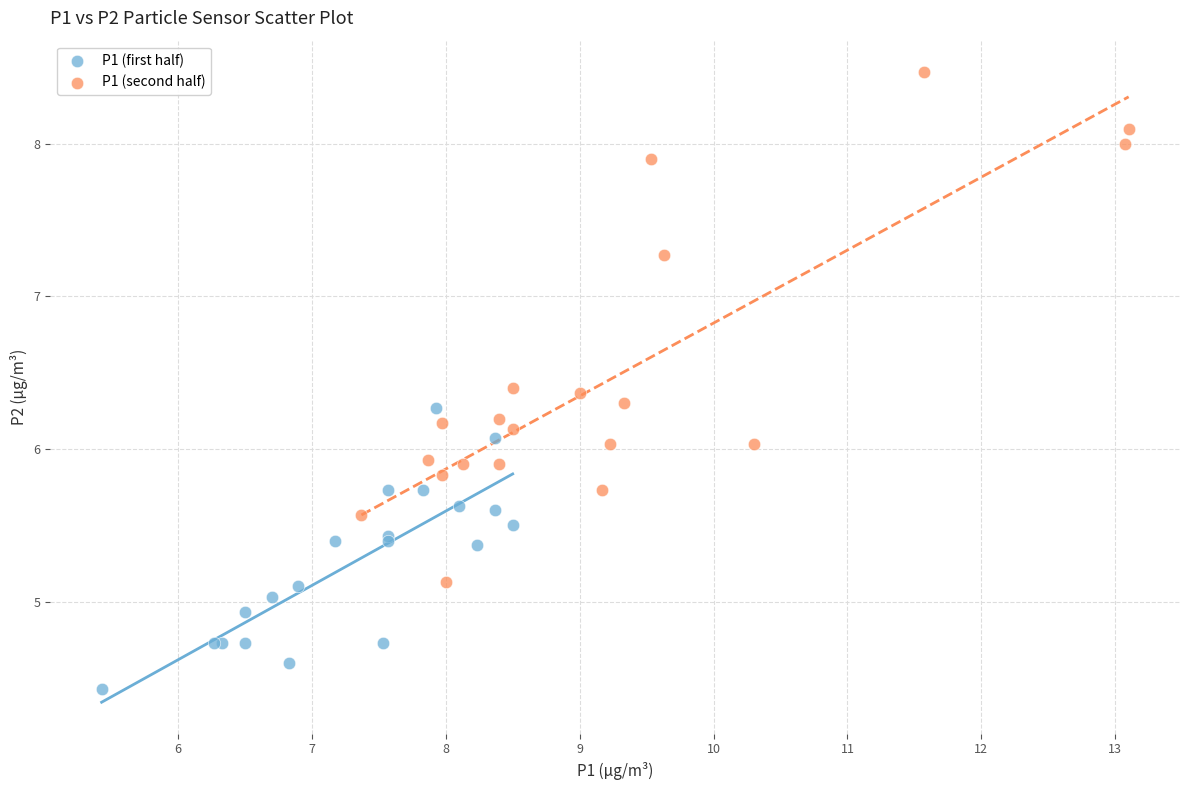

Which series contains the highest Y value?

P1 (second half)